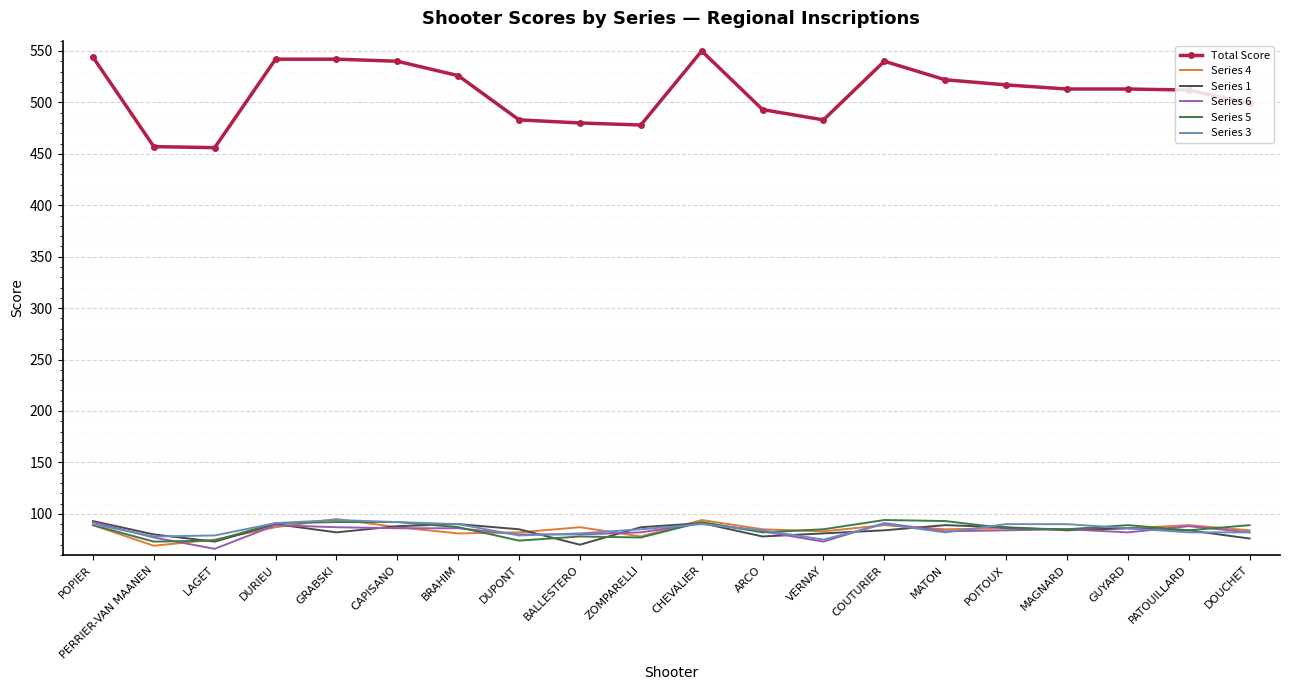

True or false: Total Score and Series 5 intersect in this chart.

False